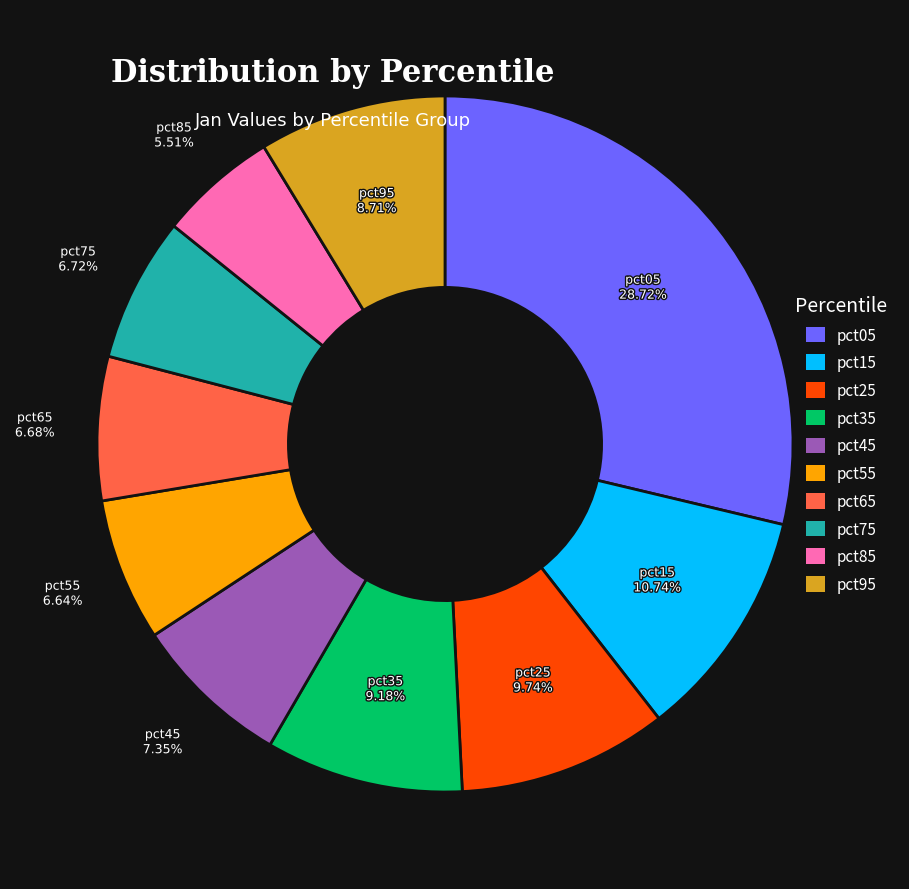

Combined, do pct05 and pct25 account for over 50%?

No